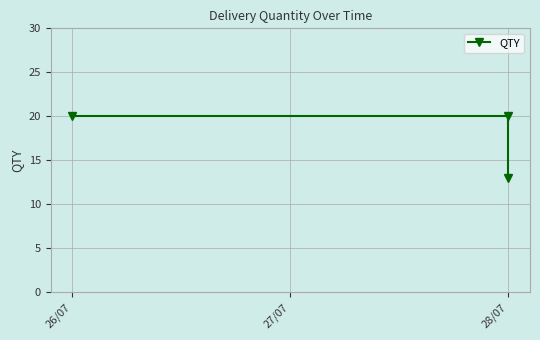

What is the sum of the values at 28/07 and 26/07?

40